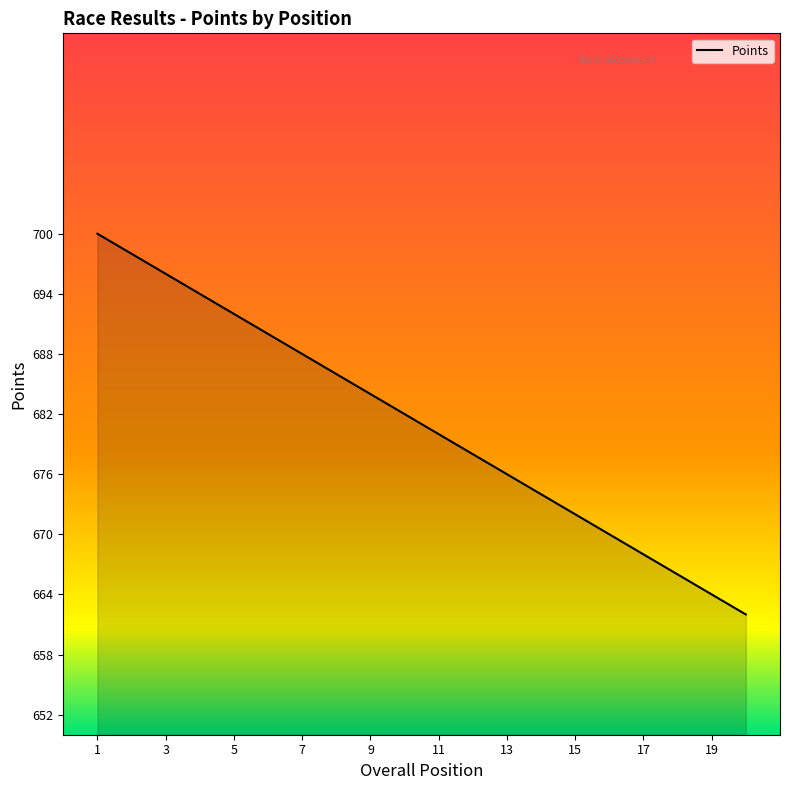

How many lines are shown in the chart?

1